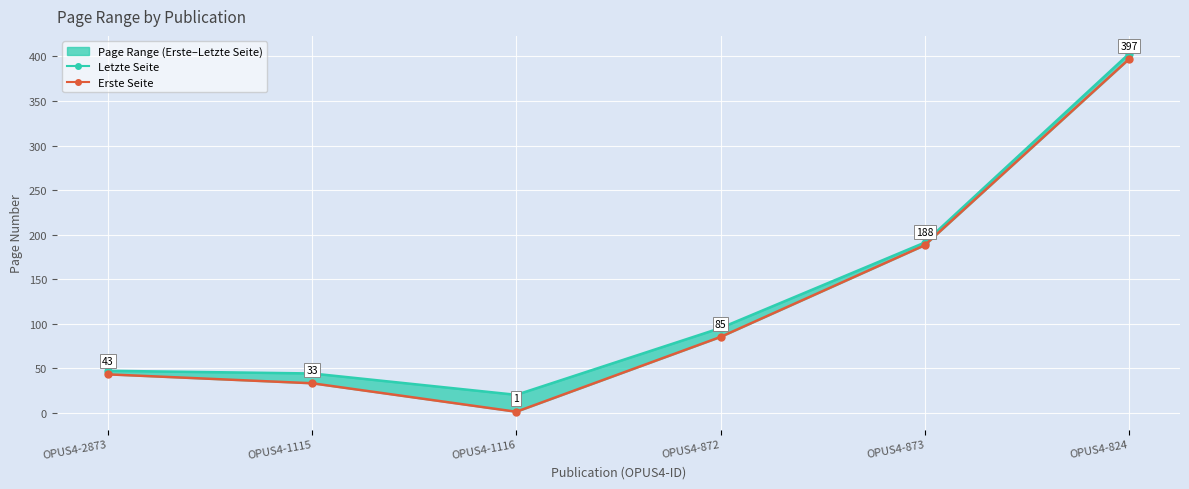

What is the total value across all series at OPUS4-872?

180